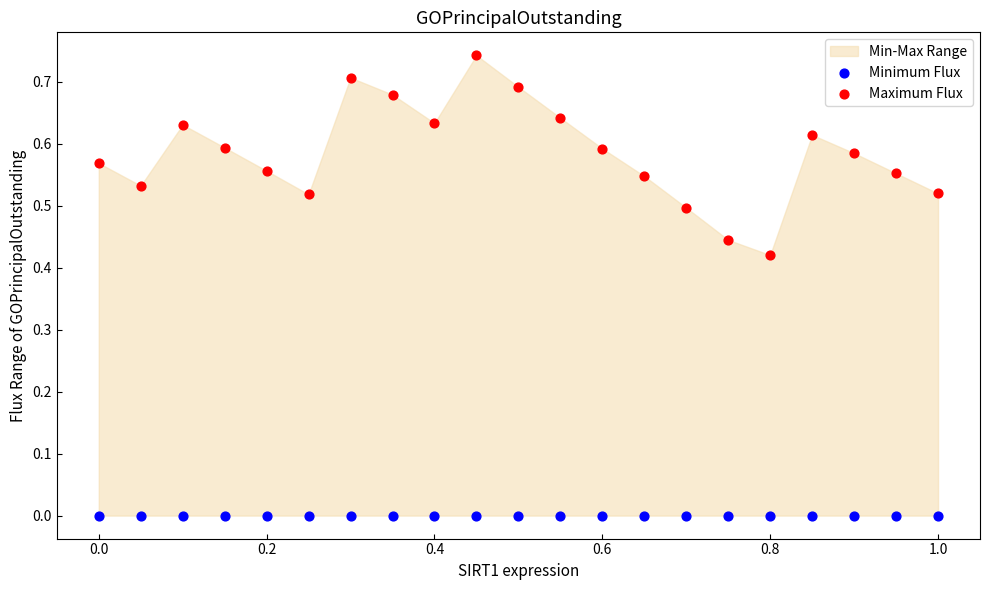

Which series contains the lowest Y value?

Minimum Flux